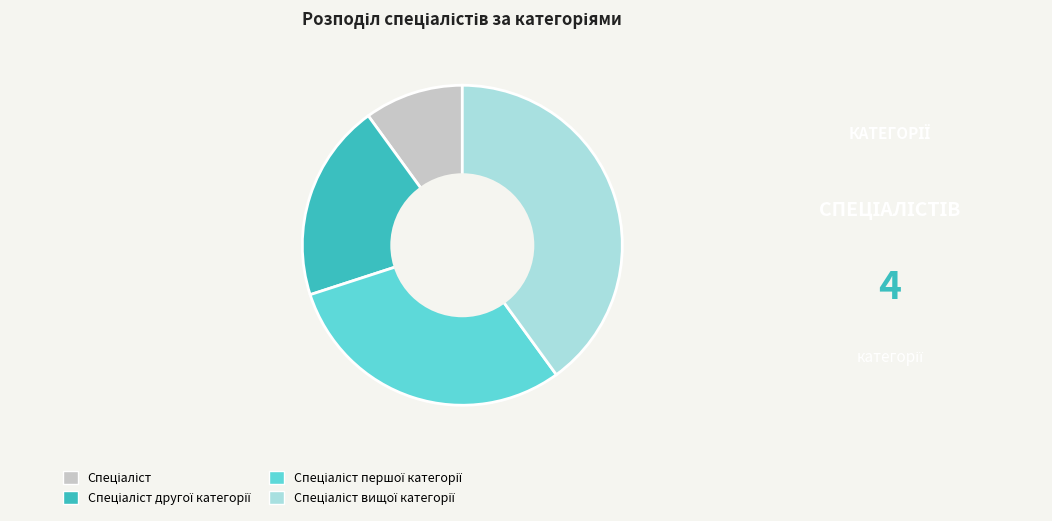

Is there any slice that represents more than half of the pie?

No